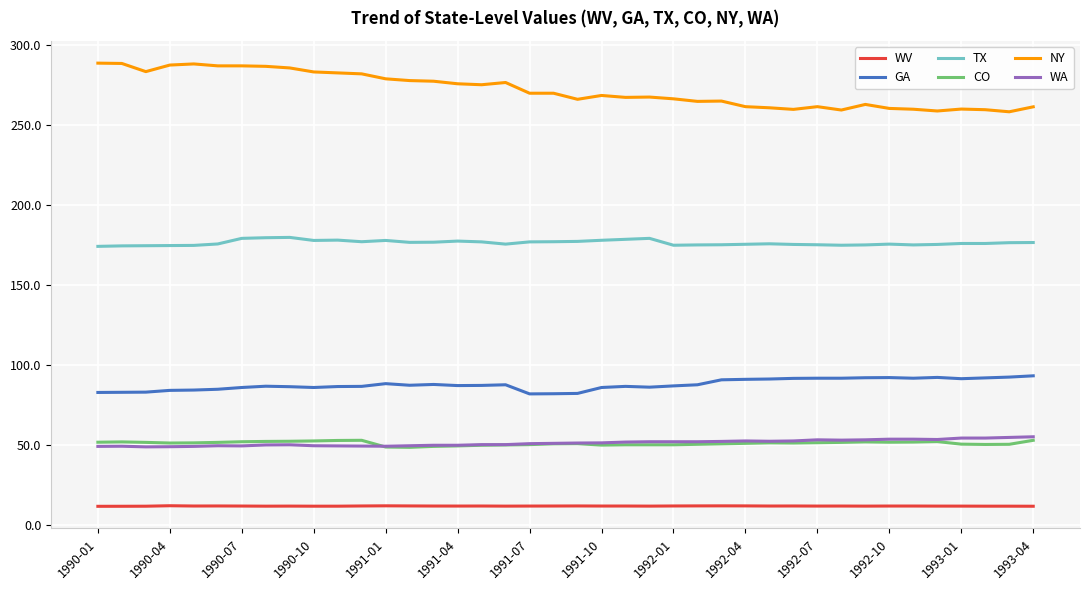

Which series has the widest spread of values?

NY